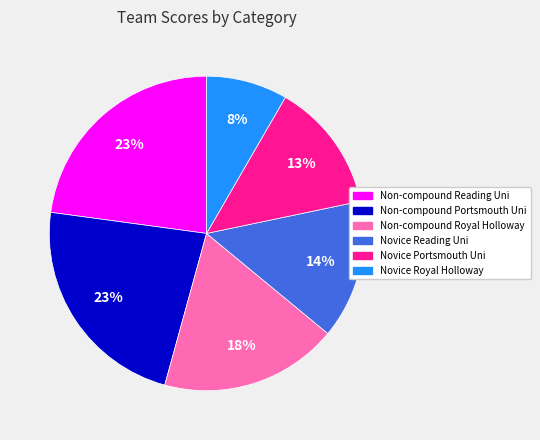

What is the smallest slice in the pie chart?

Novice Royal Holloway